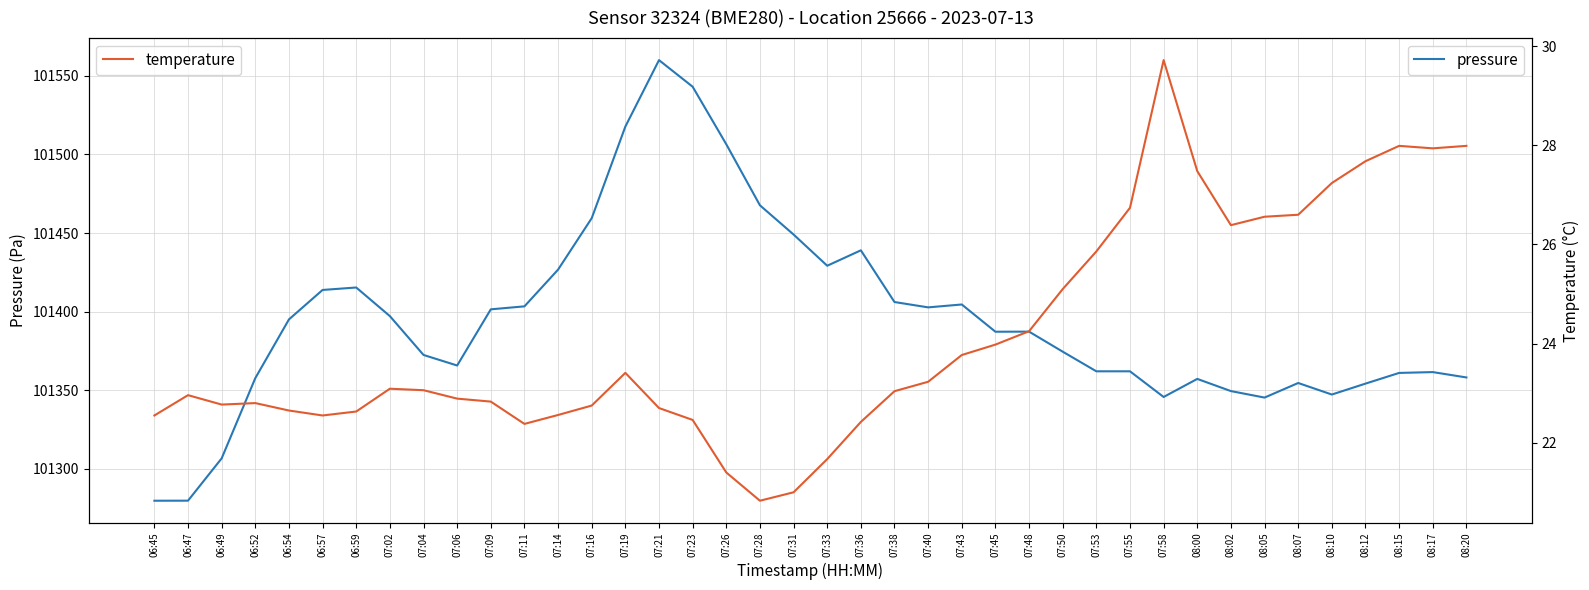

What is the label of the 12th point from the left?

07:11